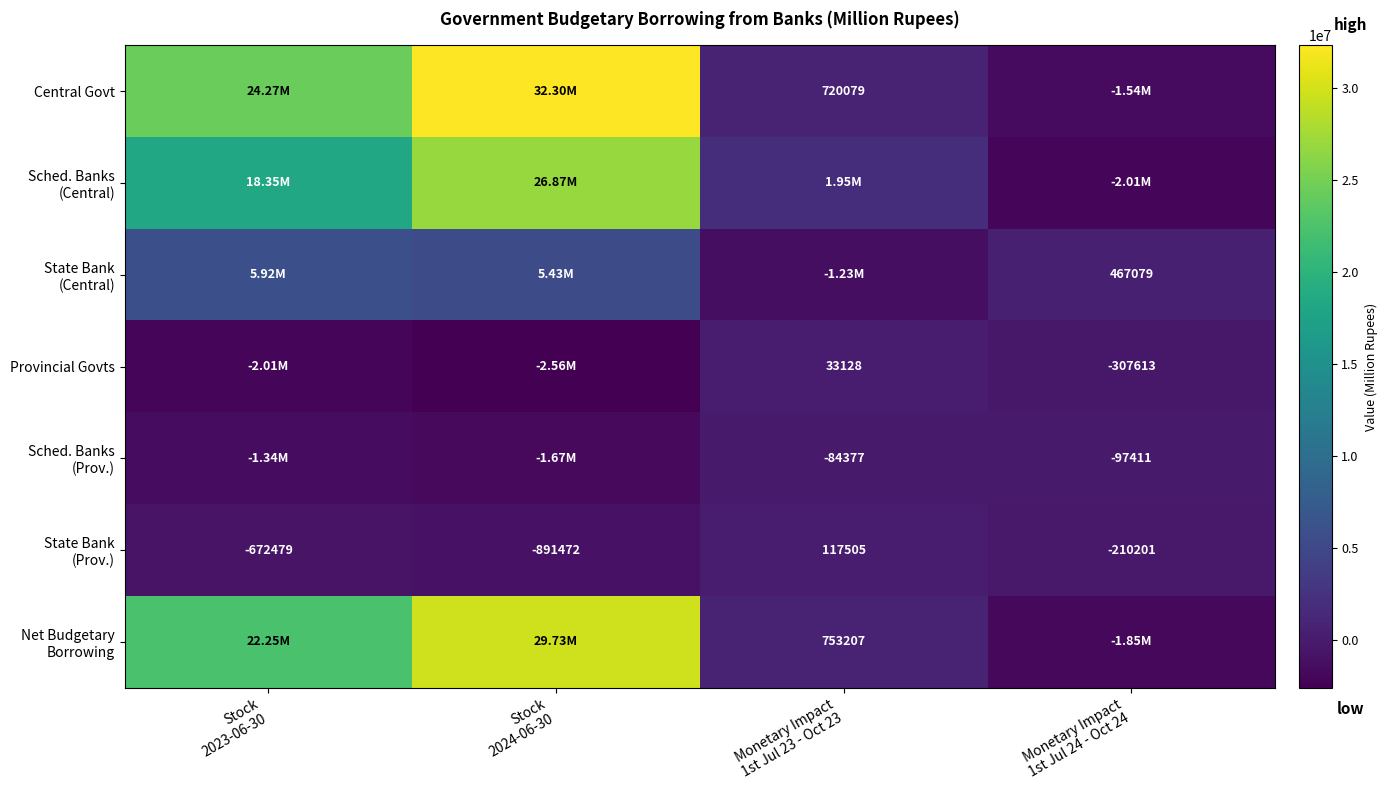

At how many categories does at least one series exceed 4775355?

2